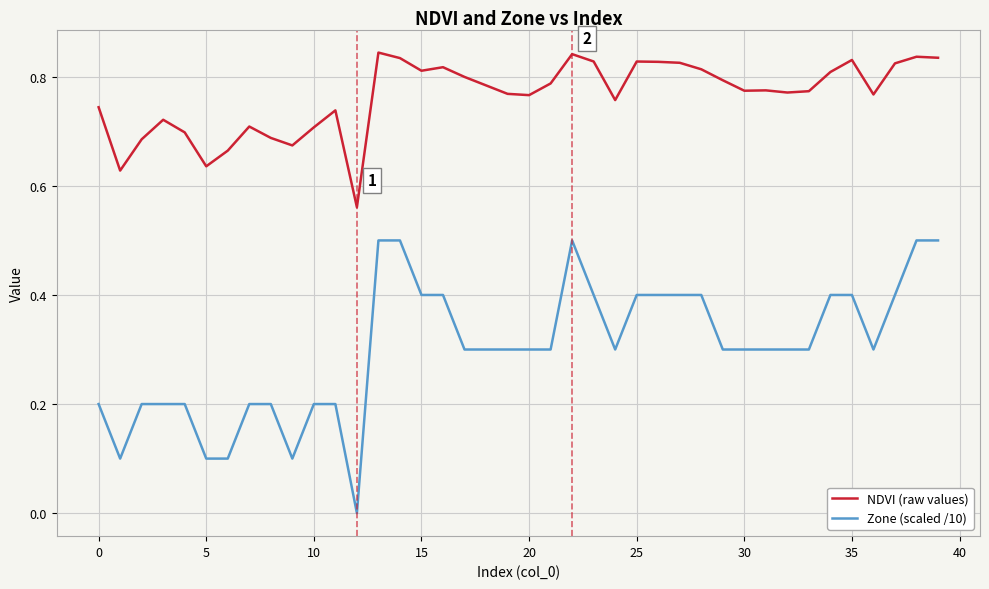

Rank the series by their maximum value, from highest to lowest.

NDVI (raw values), Zone (scaled /10)